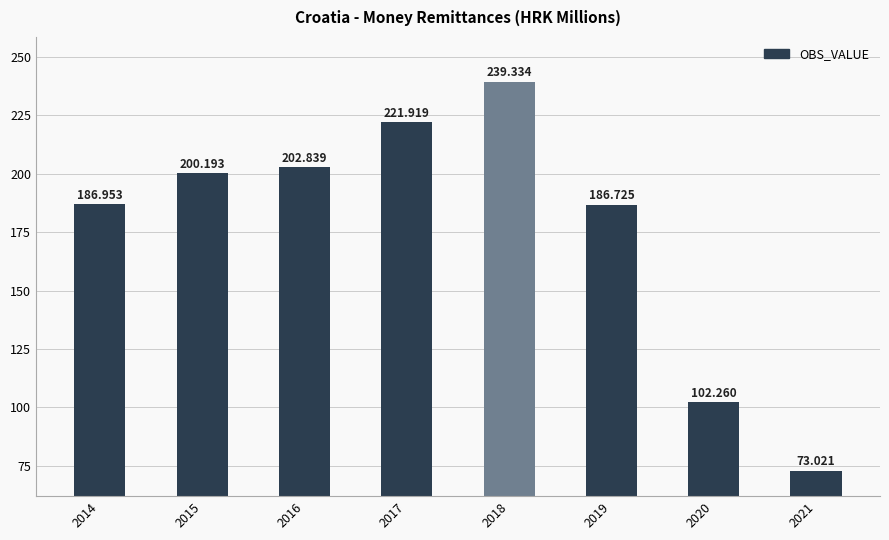

Is it true that the value at 2018 is 239.3?

True